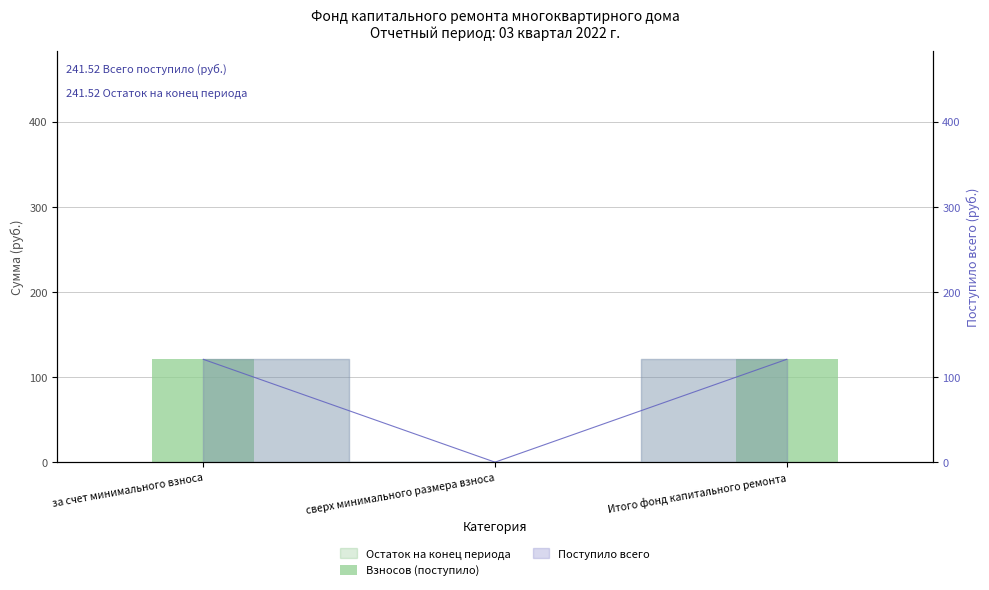

At which label is the value closest to 60?

сверх минимального размера взноса